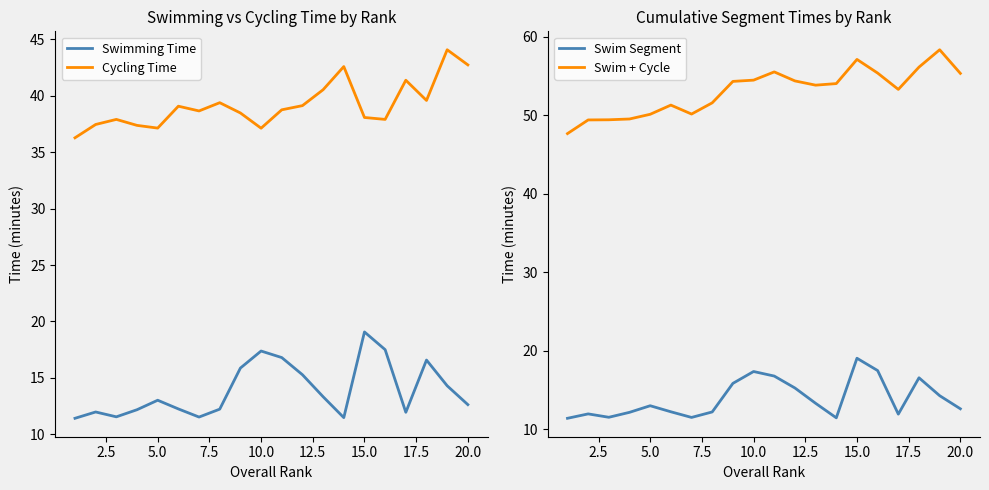

What is the lowest value of the Cycling Time series?

36.3